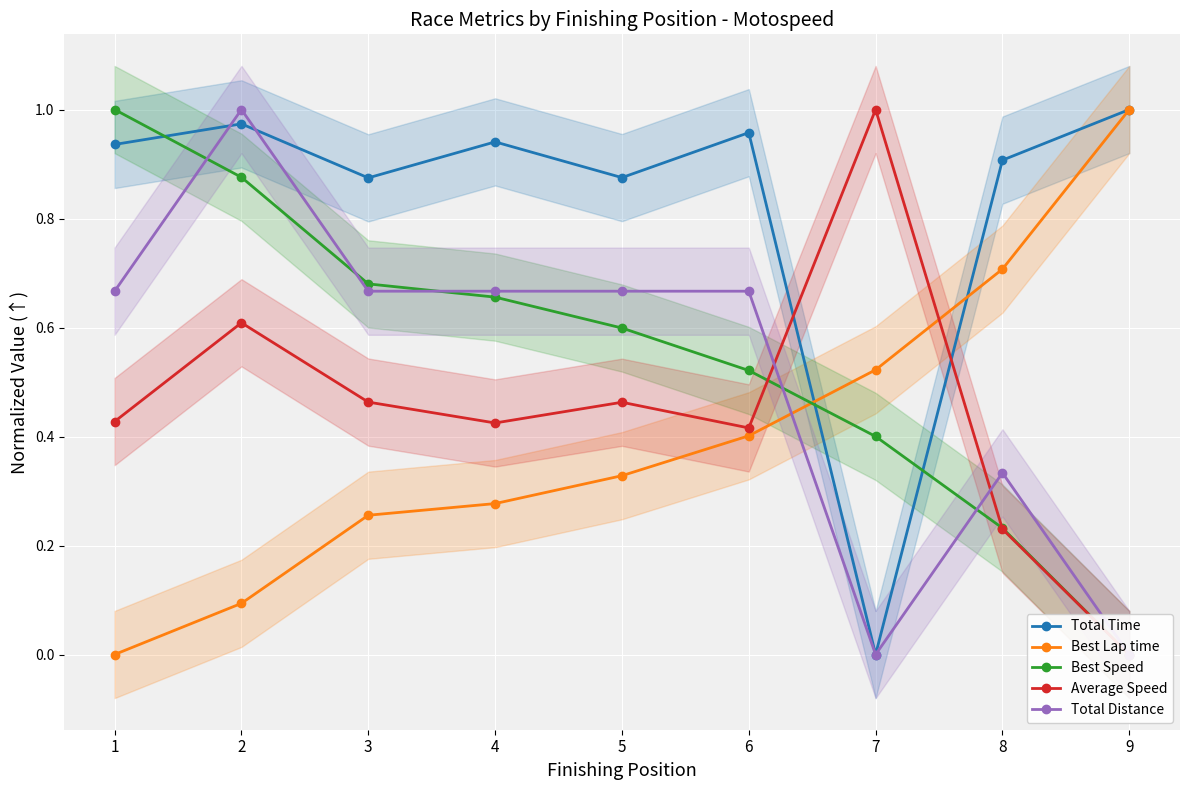

True or false: Average Speed and Best Lap time intersect in this chart.

True